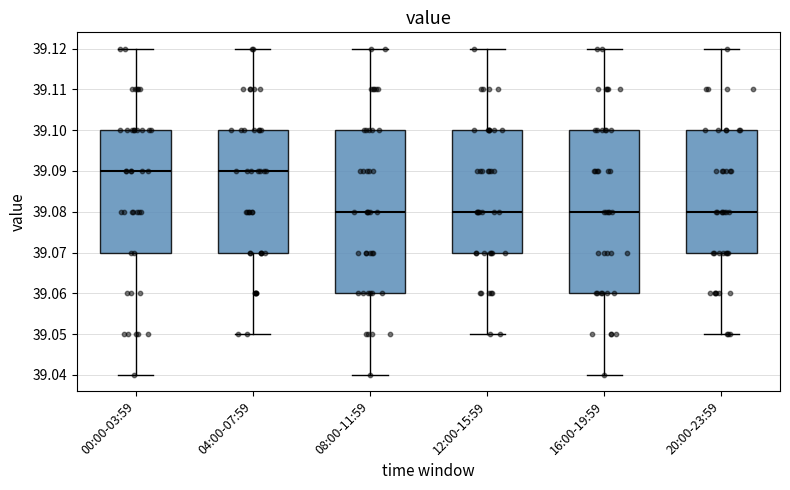

Reading left to right, read every box against the y-axis: the position of its median line, the range the box covers, and the ends of its whiskers. The values are not printed on the chart, so give them approximately, as read against the axis.

00:00-03:59: median 39.09, box 39.07 to 39.10, whiskers 39.04 to 39.12
04:00-07:59: median 39.09, box 39.07 to 39.10, whiskers 39.05 to 39.12
08:00-11:59: median 39.08, box 39.06 to 39.10, whiskers 39.04 to 39.12
12:00-15:59: median 39.08, box 39.07 to 39.10, whiskers 39.05 to 39.12
16:00-19:59: median 39.08, box 39.06 to 39.10, whiskers 39.04 to 39.12
20:00-23:59: median 39.08, box 39.07 to 39.10, whiskers 39.05 to 39.12